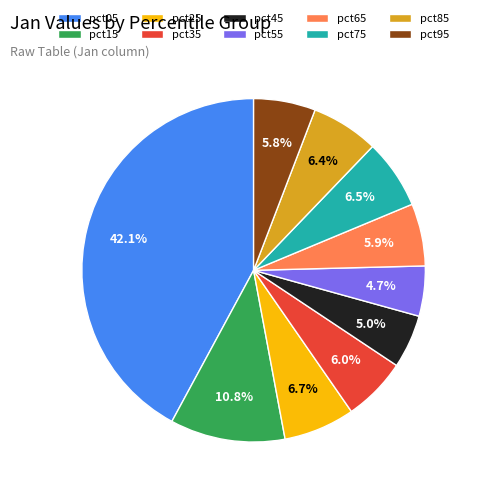

Is there a majority slice in this chart?

No